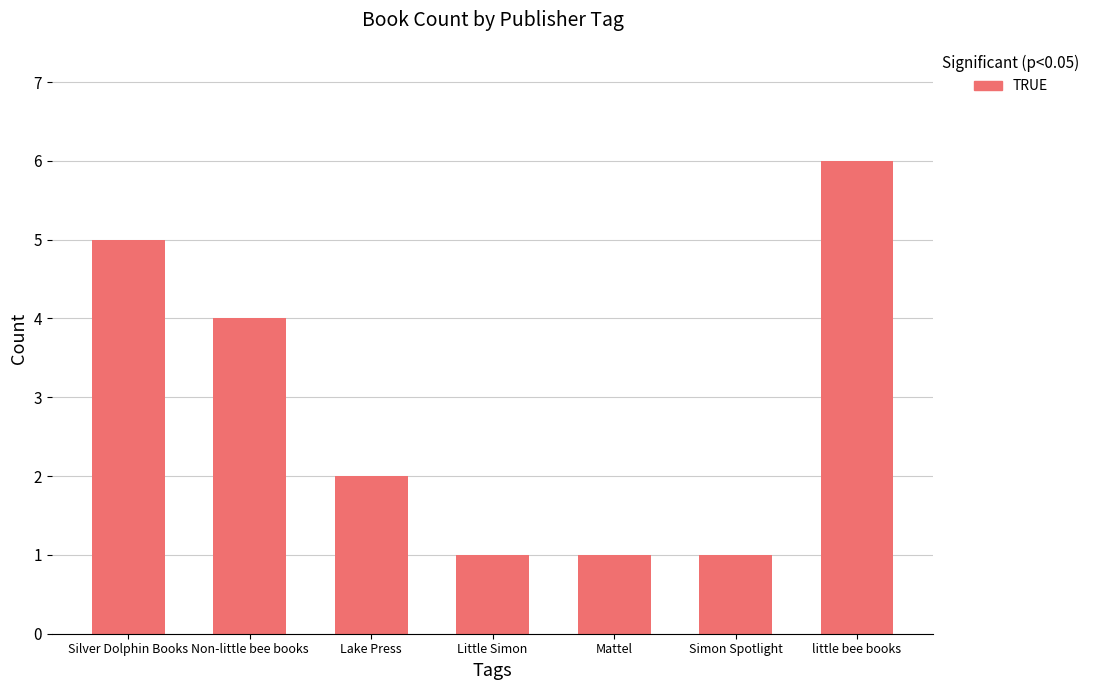

What is the smallest value displayed?

1